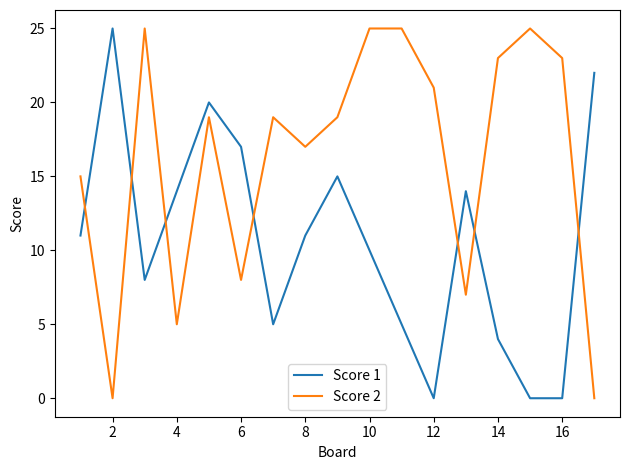

List the series in order of their overall mean, lowest first.

Score 1, Score 2